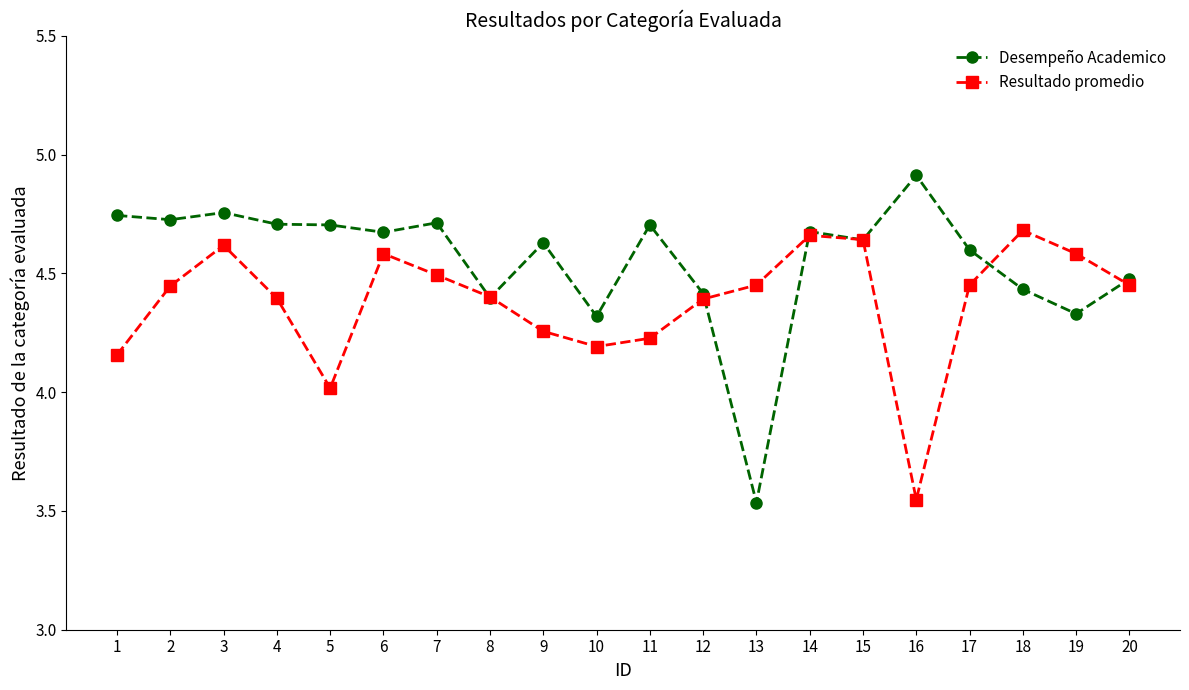

What is the sum of all Desempeño Academico values?

91.1